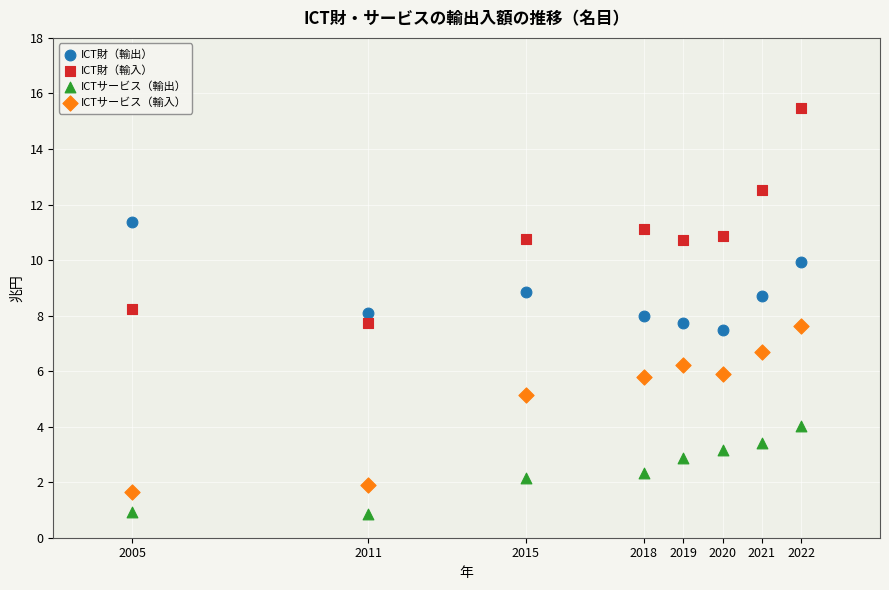

Across all data points, what is the range of Y values (max minus min)?

14.6